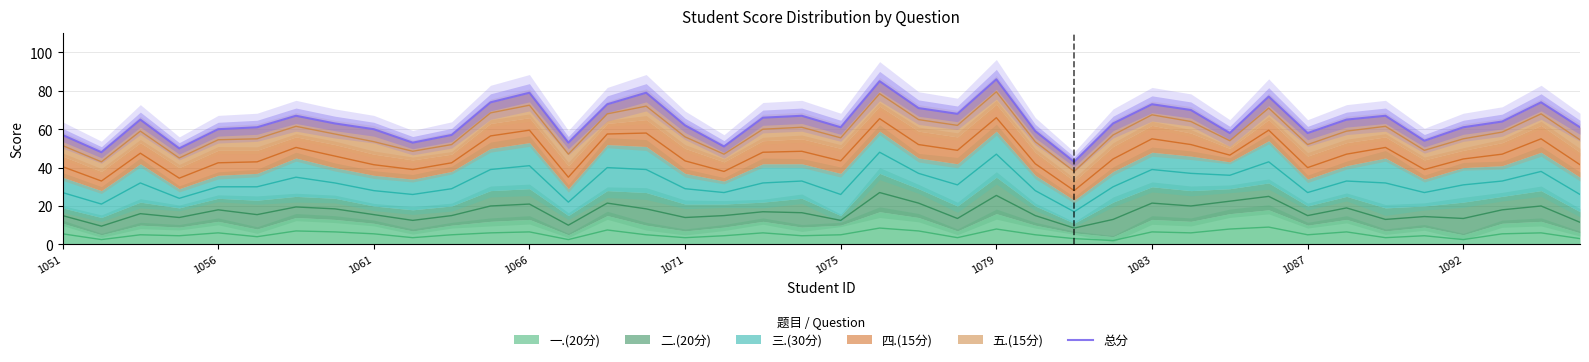

What is the approximate value at 29?

70